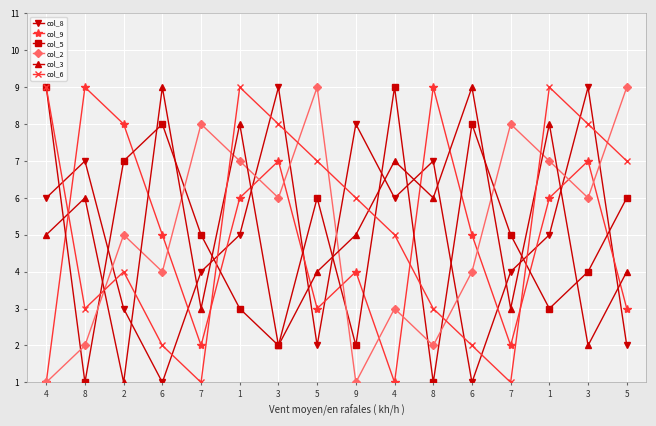

How many data points in col_6 are less than 6?

8